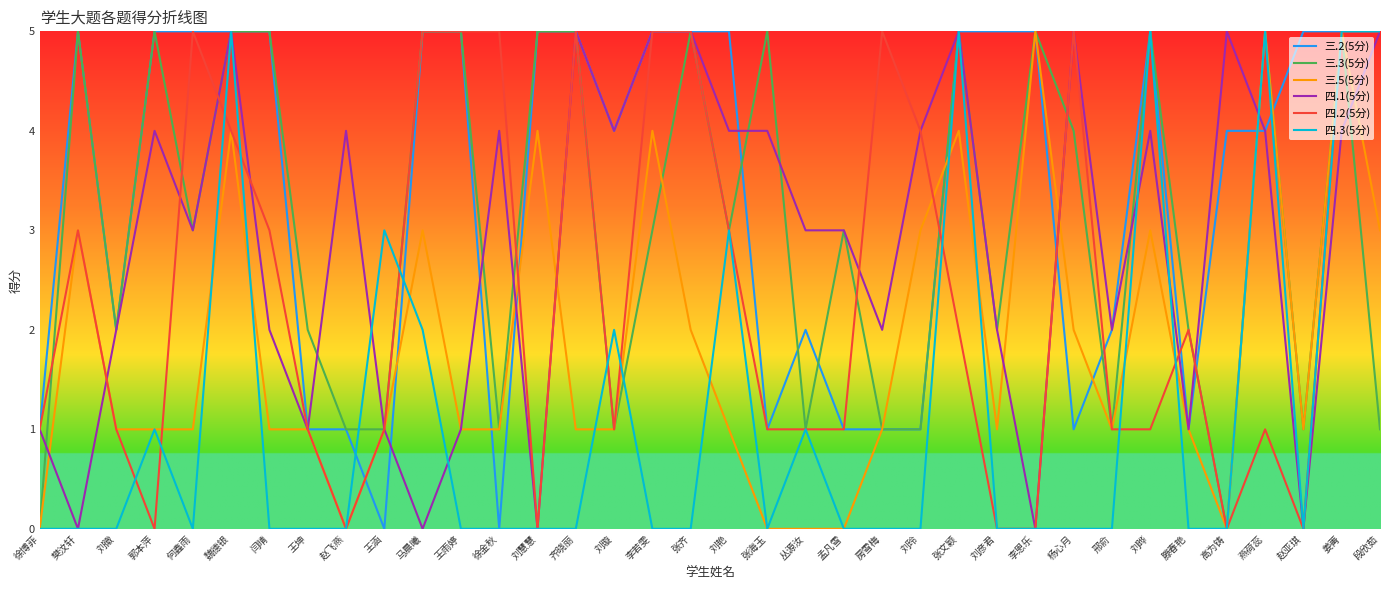

What is the total value across all series at 高为铸?

9